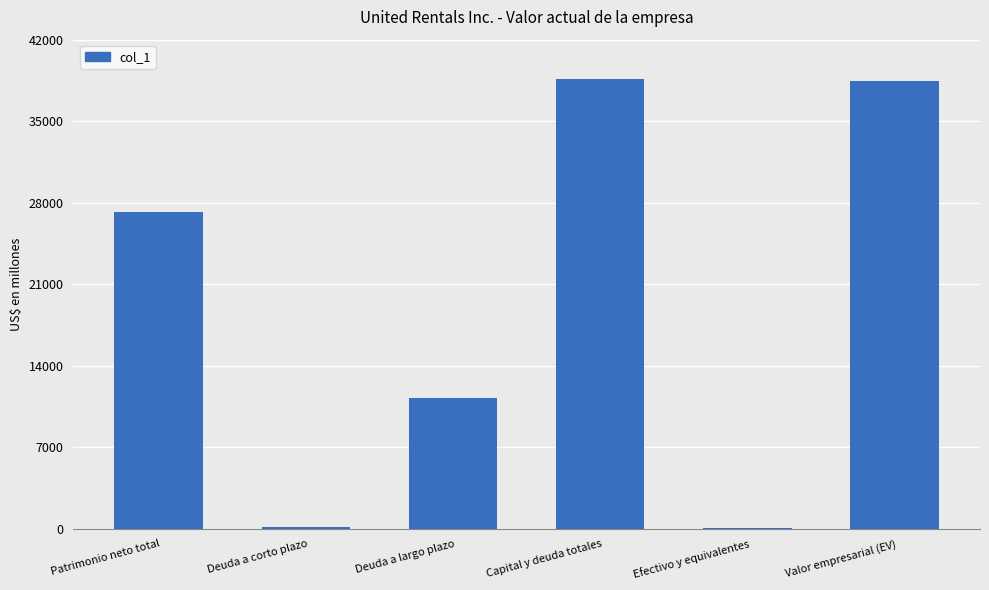

What is the sum of all values?

115776